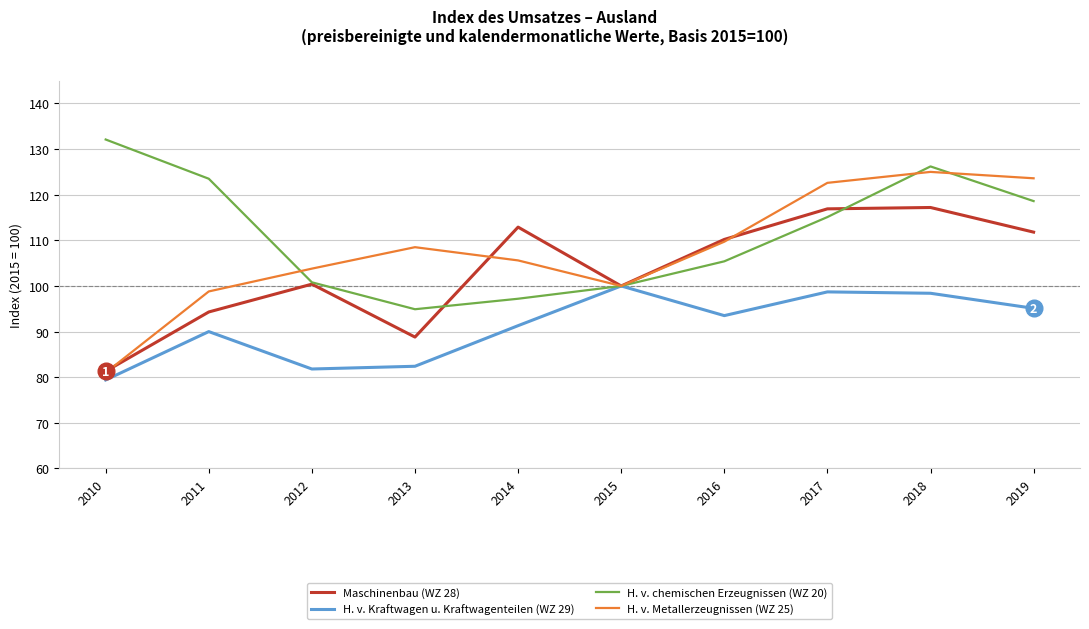

What is the total value across all series at 2018?

466.8